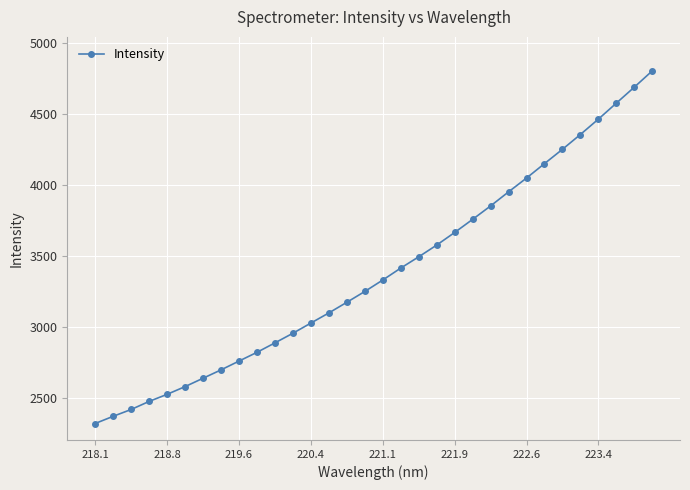

What is the greatest value displayed?

4803.8